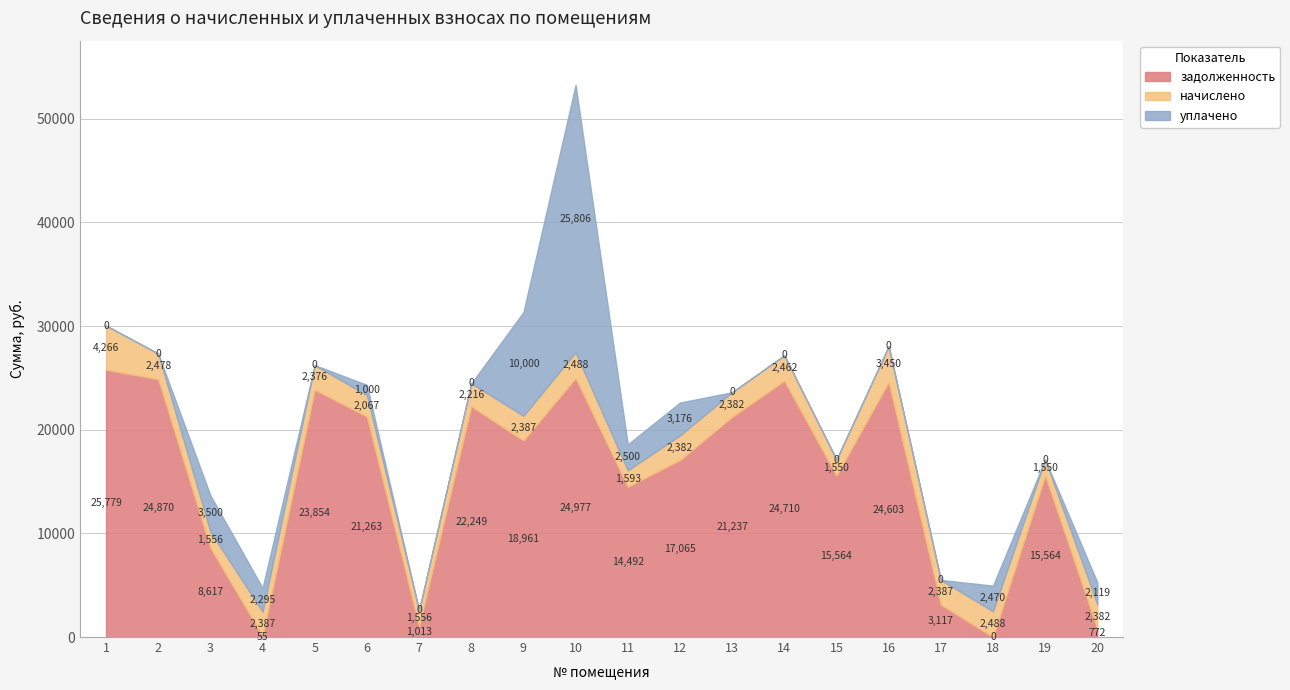

How many data points does each series have?

20